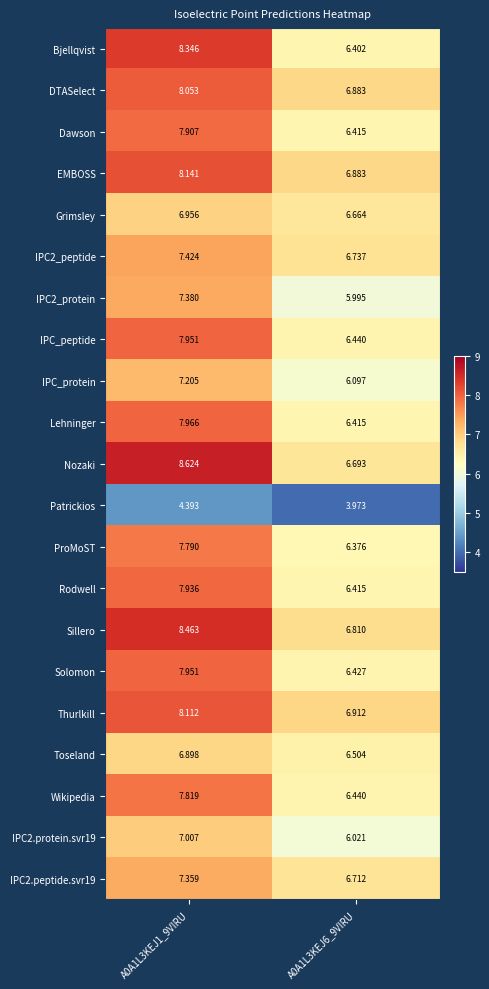

Which series has the widest spread of values?

Bjellqvist